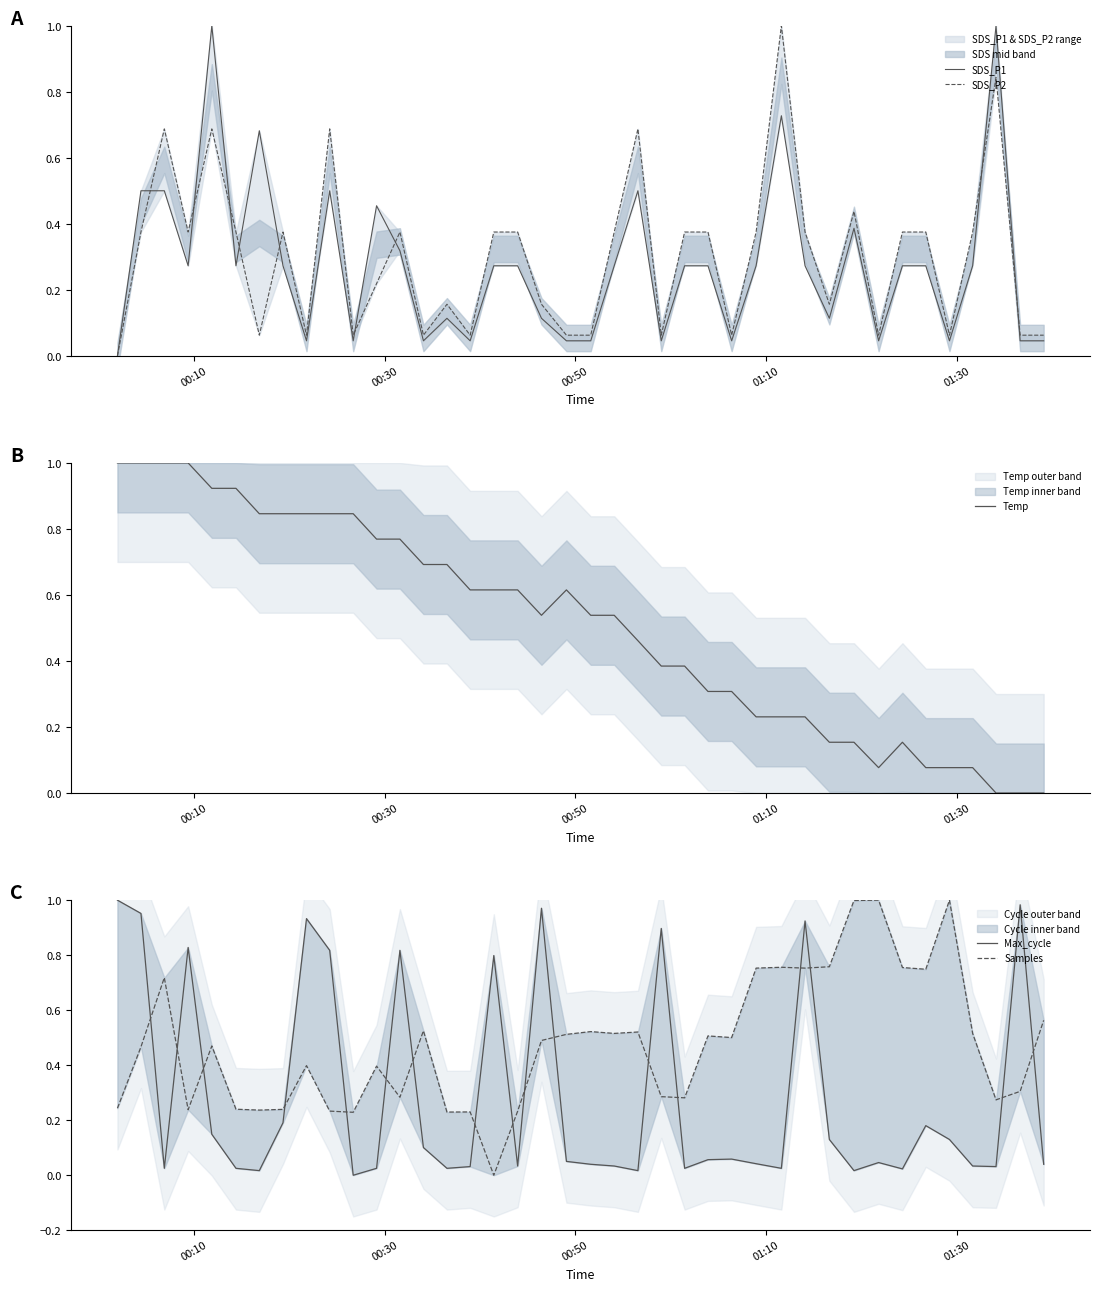

Reading left to right, what are all the values shown in this chart?

SDS_P1: 0.0	0.5	0.5	0.3	1.0	0.3	0.7	0.3	0.0	0.5	0.0	0.5	0.3	0.0	0.1	0.0	0.3	0.3	0.1	0.0	0.0	0.3	0.5	0.0	0.3	0.3	0.0	0.3	0.7	0.3	0.1	0.4	0.0	0.3	0.3	0.0	0.3	1.0	0.0	0.0
SDS_P2: 0.0	0.4	0.7	0.4	0.7	0.4	0.1	0.4	0.1	0.7	0.1	0.2	0.4	0.1	0.2	0.1	0.4	0.4	0.2	0.1	0.1	0.4	0.7	0.1	0.4	0.4	0.1	0.4	1.0	0.4	0.2	0.4	0.1	0.4	0.4	0.1	0.4	0.8	0.1	0.1
Temp: 1.0	1.0	1.0	1.0	0.9	0.9	0.8	0.8	0.8	0.8	0.8	0.8	0.8	0.7	0.7	0.6	0.6	0.6	0.5	0.6	0.5	0.5	0.5	0.4	0.4	0.3	0.3	0.2	0.2	0.2	0.2	0.2	0.1	0.2	0.1	0.1	0.1	0.0	0.0	0.0
Max_cycle: 1.0	1.0	0.0	0.8	0.1	0.0	0.0	0.2	0.9	0.8	0.0	0.0	0.8	0.1	0.0	0.0	0.8	0.0	1.0	0.1	0.0	0.0	0.0	0.9	0.0	0.1	0.1	0.0	0.0	0.9	0.1	0.0	0.0	0.0	0.2	0.1	0.0	0.0	1.0	0.0
Samples: 0.2	0.5	0.7	0.2	0.5	0.2	0.2	0.2	0.4	0.2	0.2	0.4	0.3	0.5	0.2	0.2	0.0	0.2	0.5	0.5	0.5	0.5	0.5	0.3	0.3	0.5	0.5	0.8	0.8	0.8	0.8	1.0	1.0	0.8	0.7	1.0	0.5	0.3	0.3	0.6